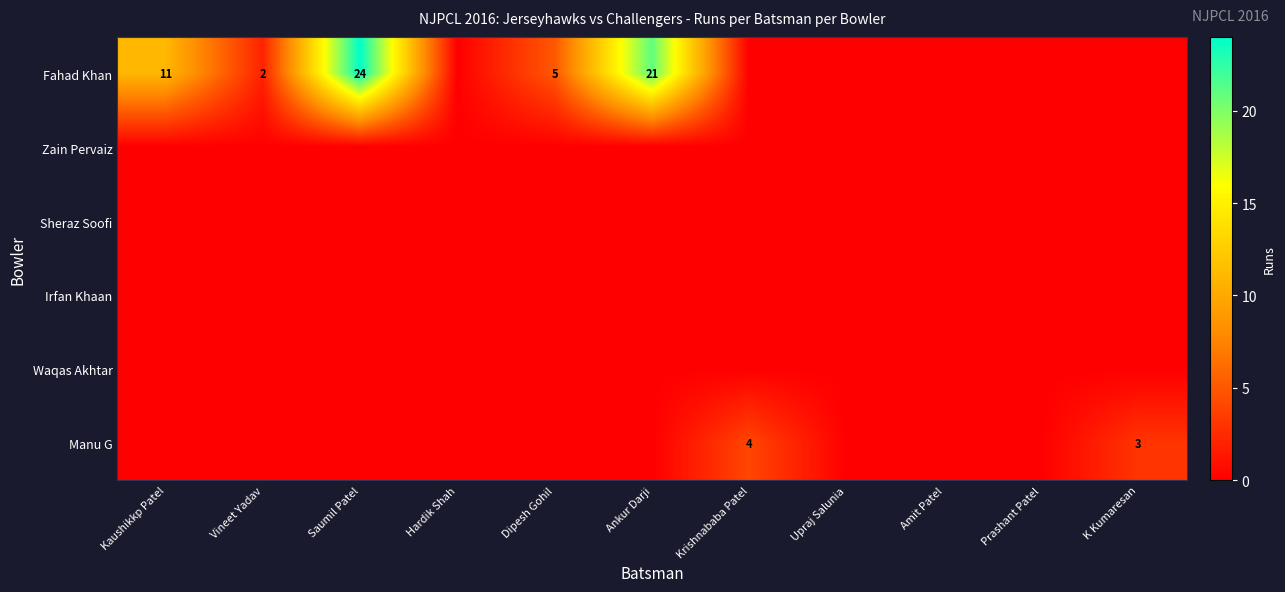

Is it true that Fahad Khan equals 24 at Saumil Patel?

True